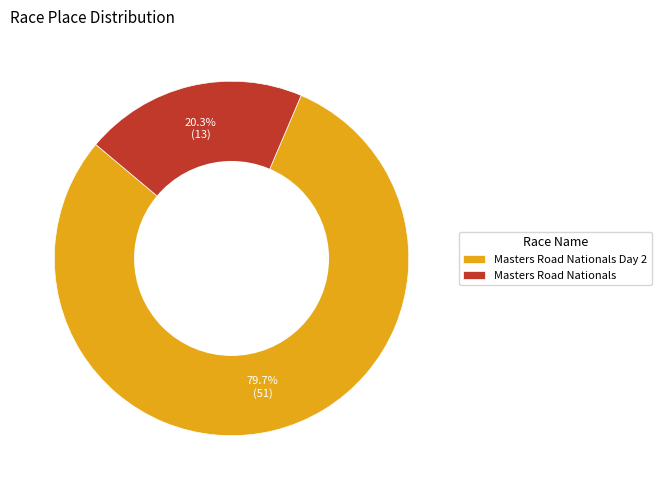

How many segments does this pie chart have?

2